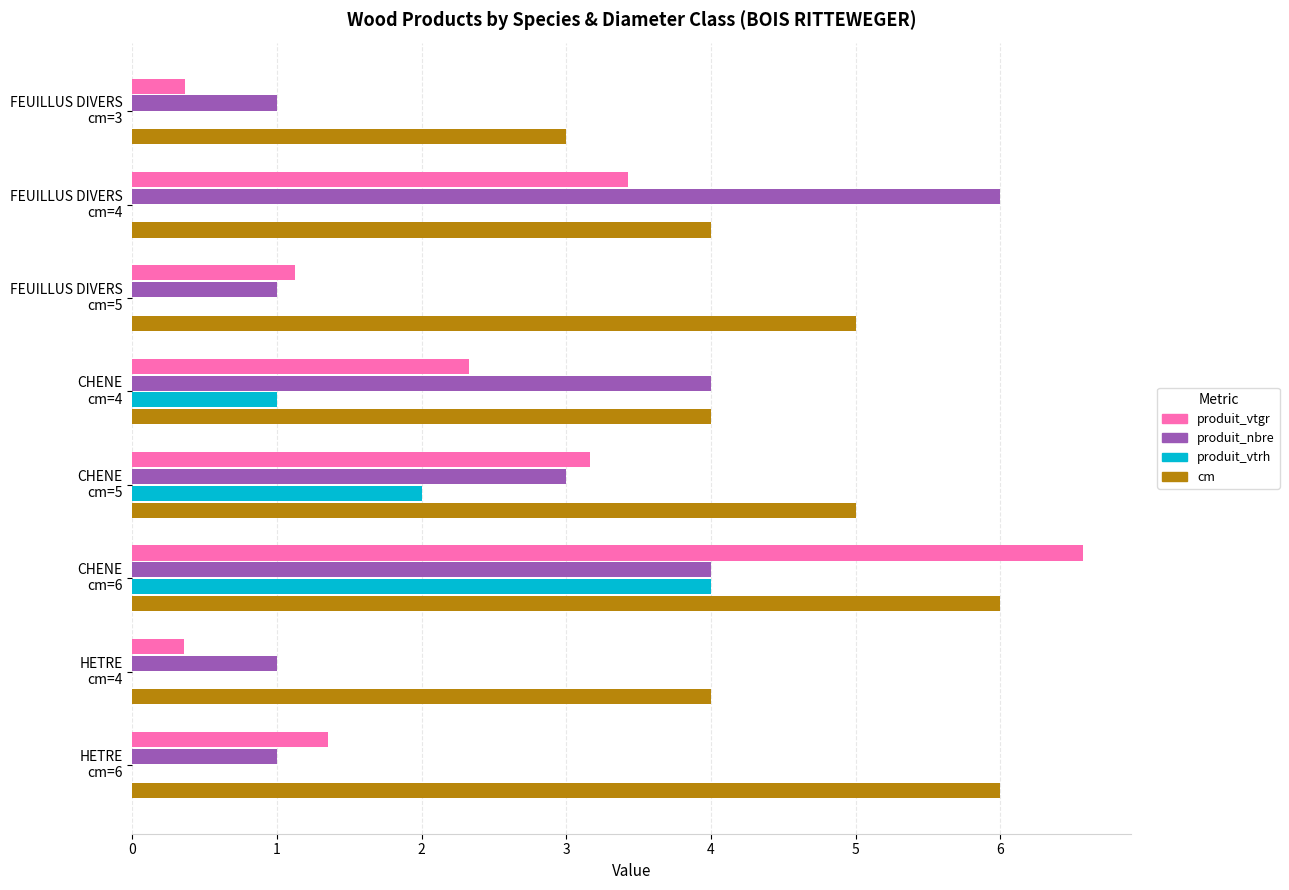

At which category does the chart reach its peak across all series?

CHENE
cm=6